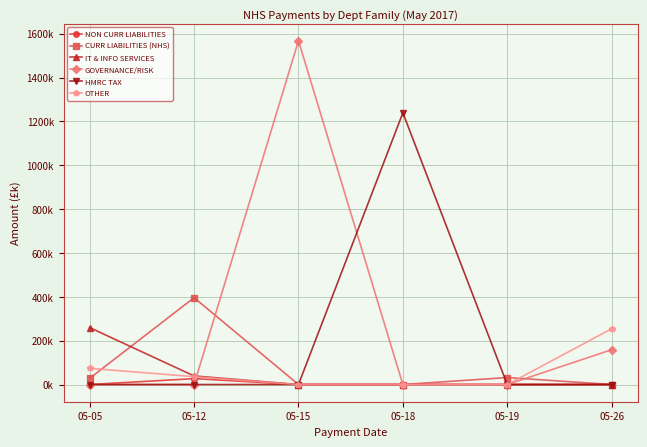

What are all the series names shown in the legend?

NON CURR LIABILITIES, CURR LIABILITIES (NHS), IT & INFO SERVICES, GOVERNANCE/RISK, HMRC TAX, OTHER